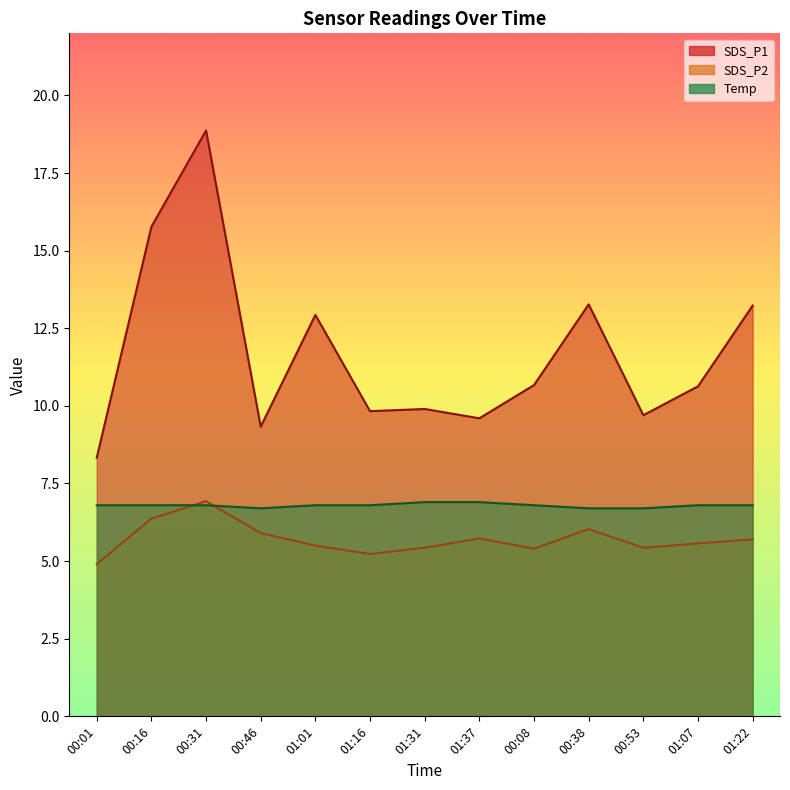

How many interior local valleys does the SDS_P1 series have?

4